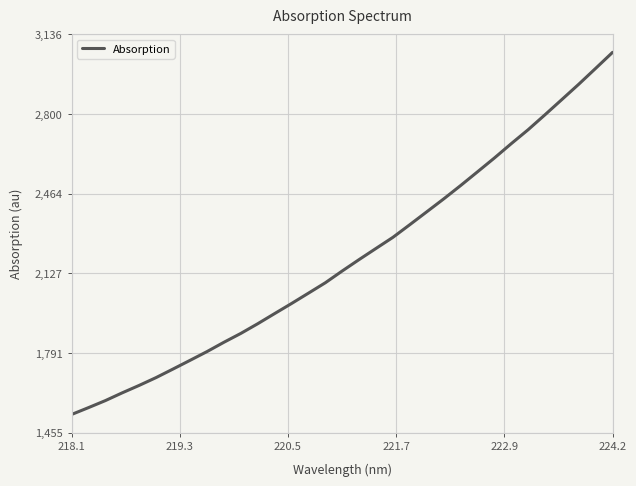

What is the difference between the maximum and minimum values?

1528.0